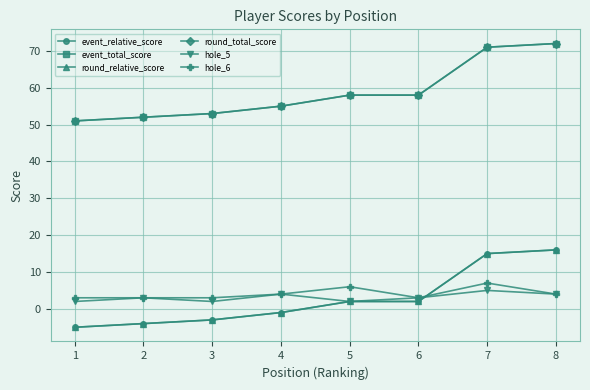

Is this an area chart (filled region under the line)?

No